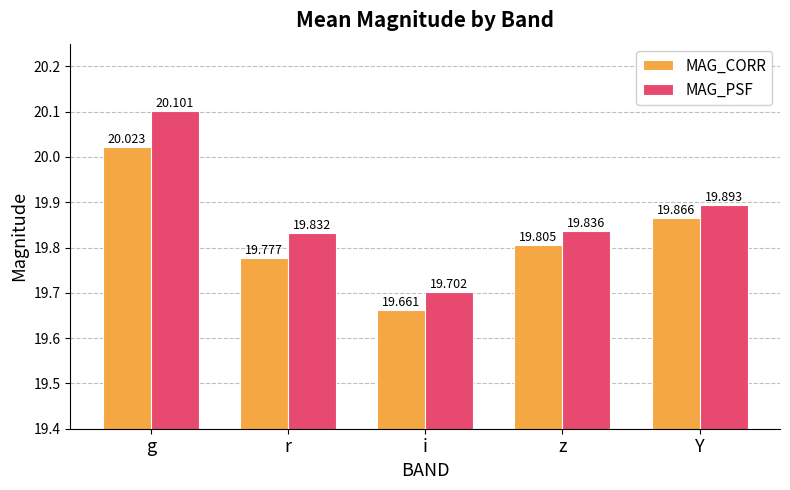

What is the difference between the second highest and minimum values in the MAG_CORR series?

0.2